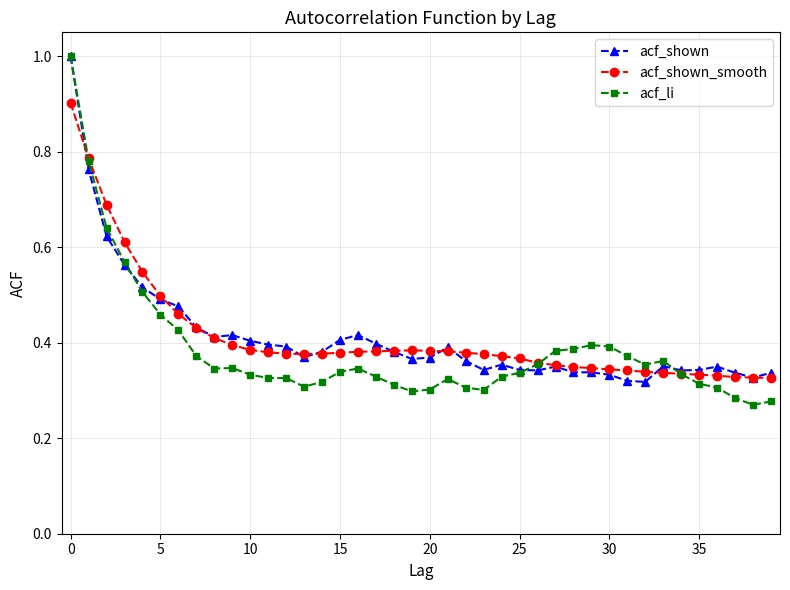

At how many categories does at least one series exceed 0?

40